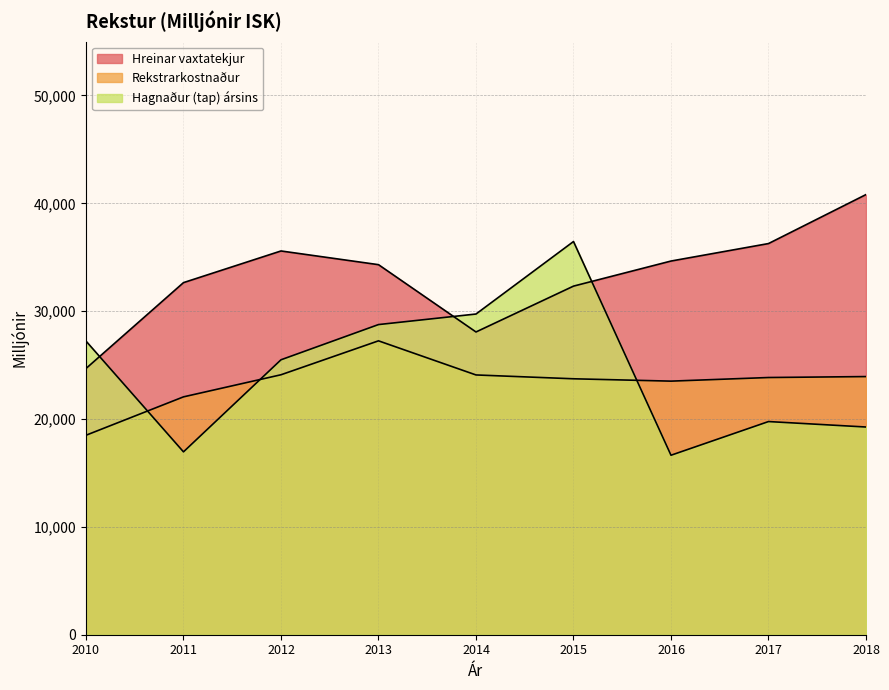

The Hagnaður (tap) ársins series shows 27231 at 2010. True or false?

True